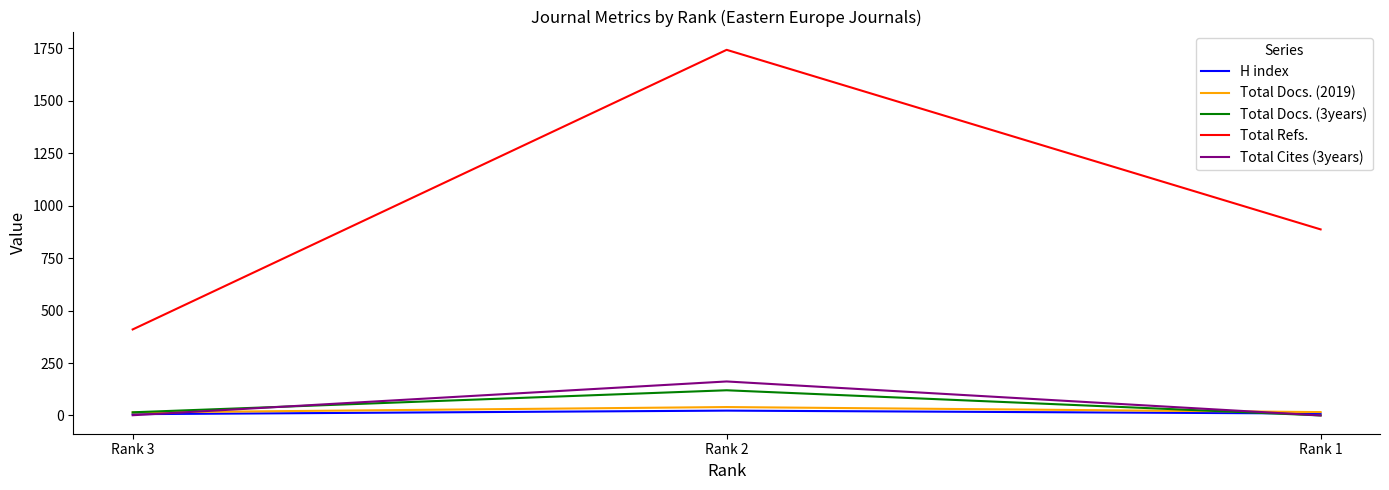

Is the value of Total Docs. (3years) at Rank 1 greater than the value of Total Cites (3years) at Rank 2?

No